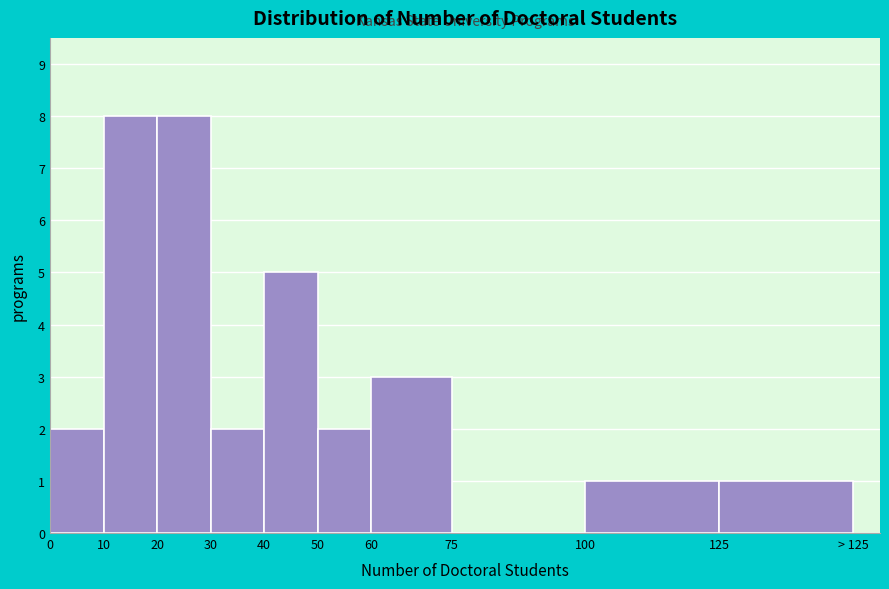

Reading left to right, extract all data points from this chart.

0=2	10=8	20=8	30=2	40=5	50=2	60=3	75=0	100=1	125=1